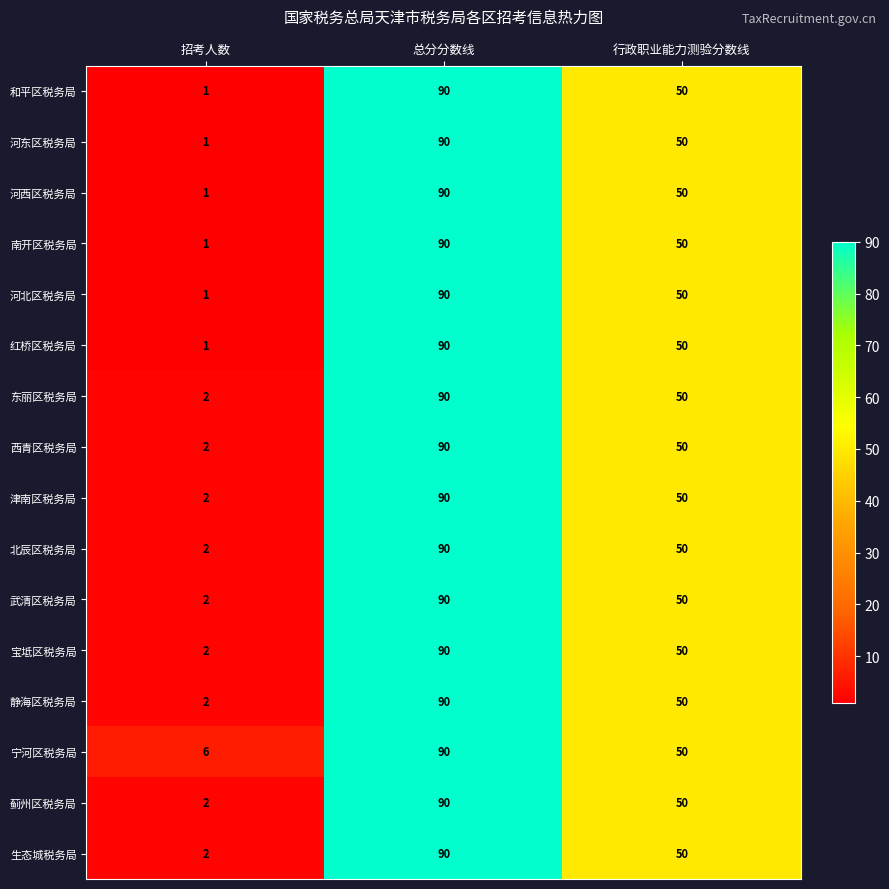

Rank the categories by 和平区税务局 value from highest to lowest.

总分分数线, 行政职业能力测验分数线, 招考人数